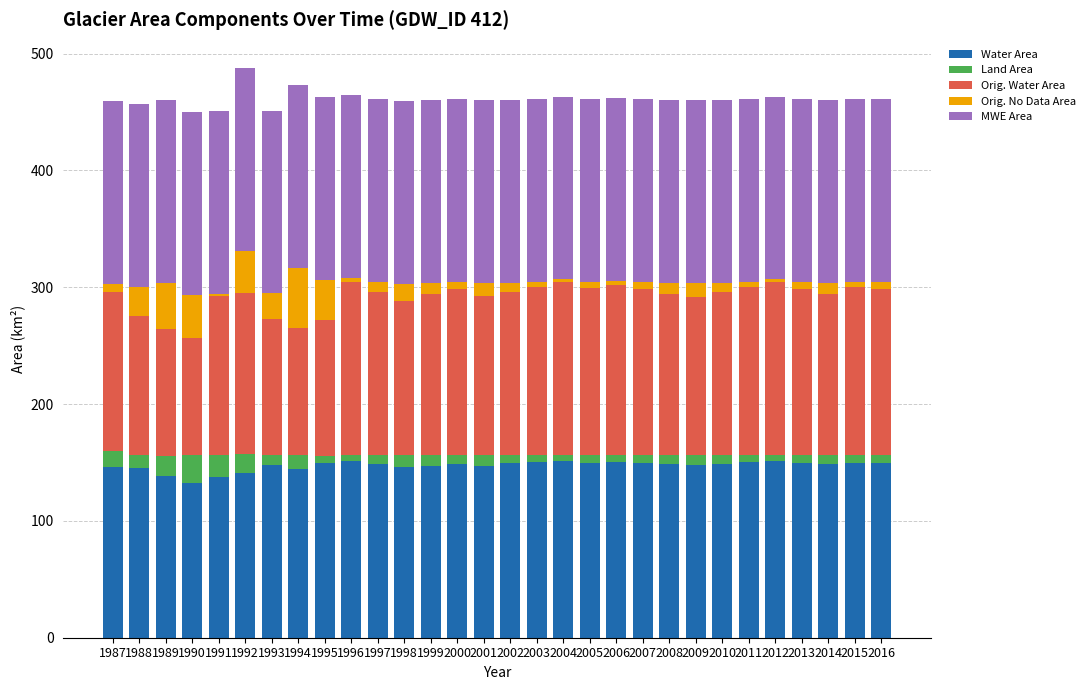

What is the average value of the Water Area series?

147.2